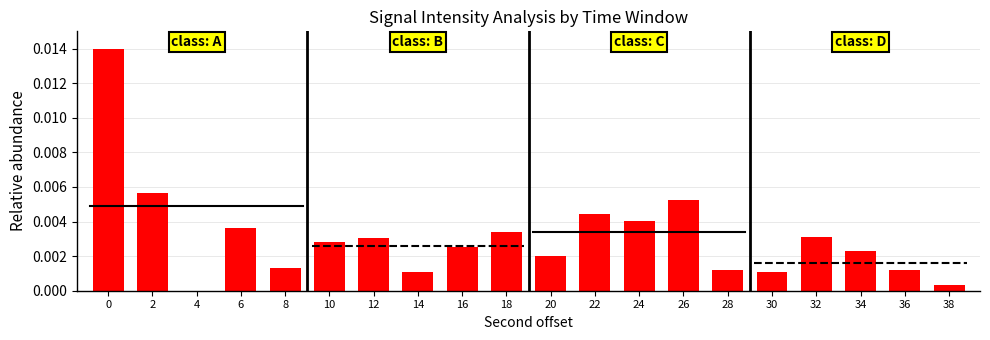

Are the bars horizontal?

No